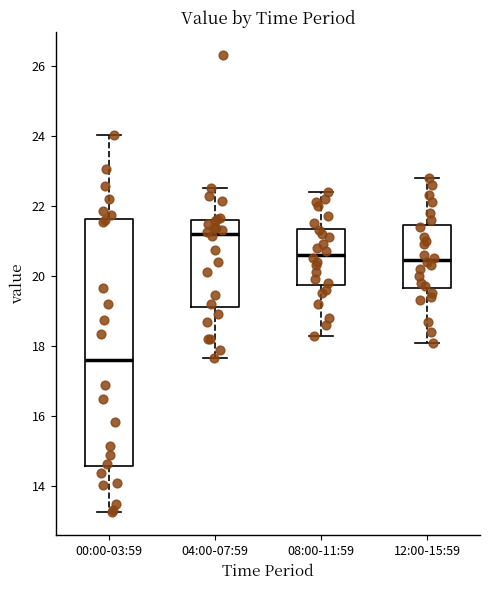

Which box is the tallest, from its lower edge to its upper edge?

00:00-03:59